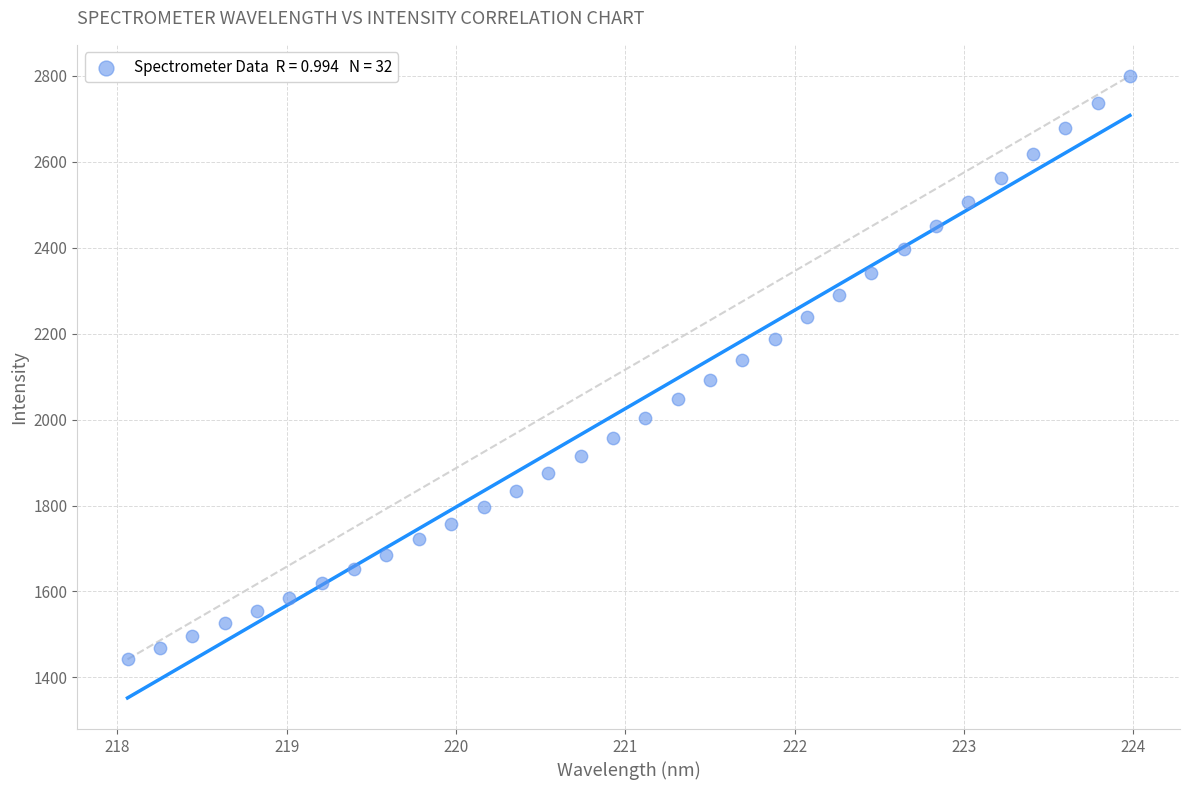

What is the range of Y values (max minus min)?

1358.0